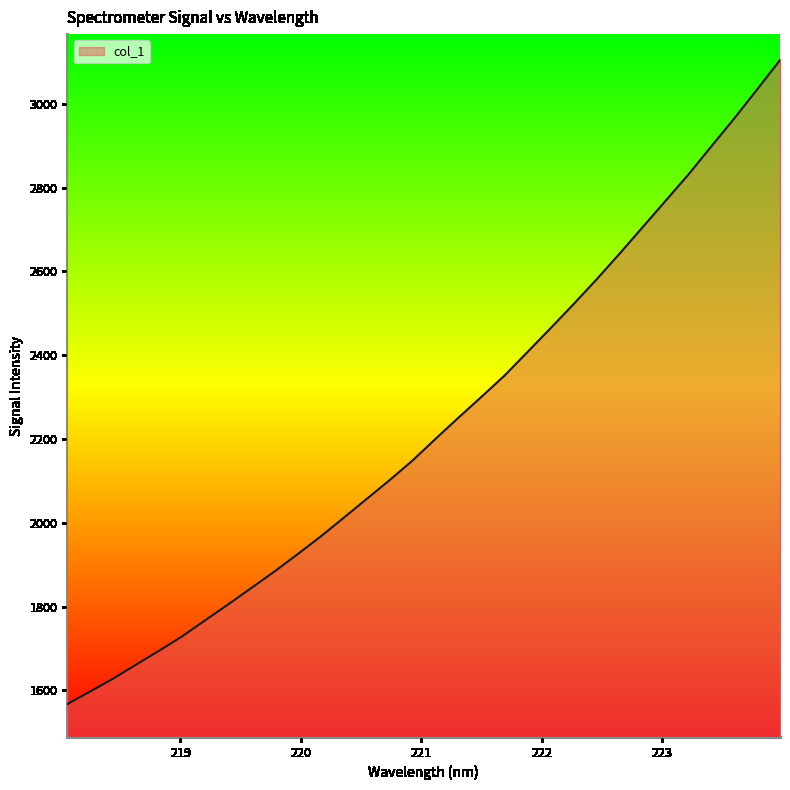

Does the chart display data point markers on the line(s)?

No